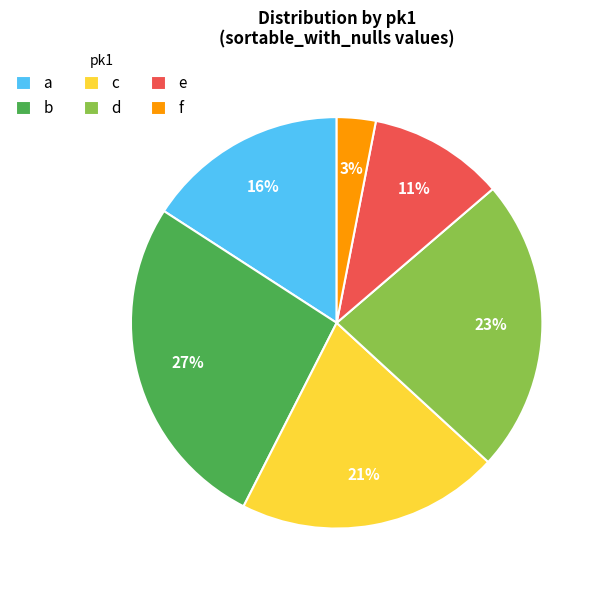

Which category has the biggest portion of the pie?

b